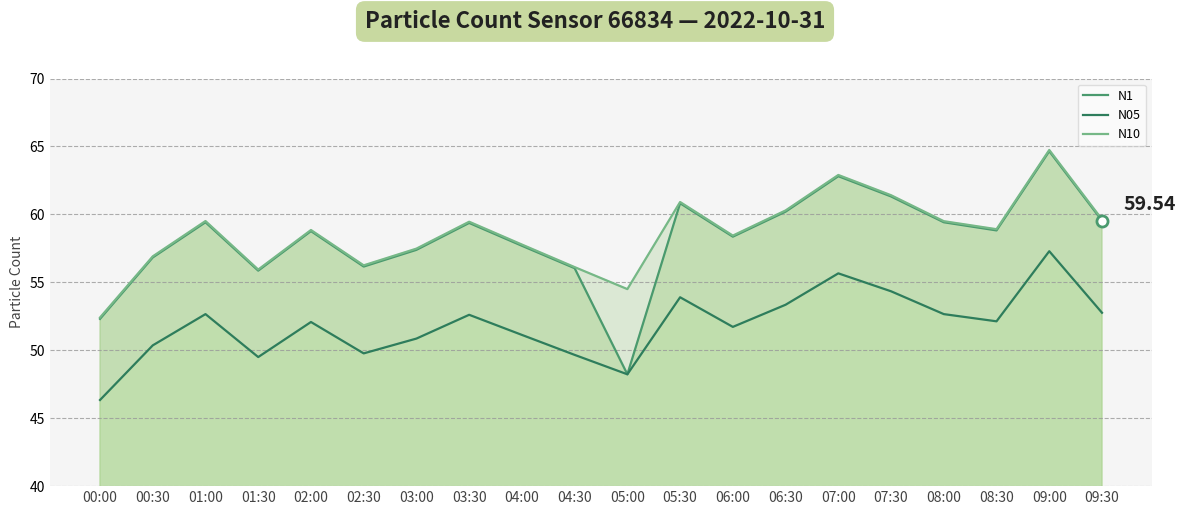

The value of N10 at 00:00 is 90.3. True or false?

False